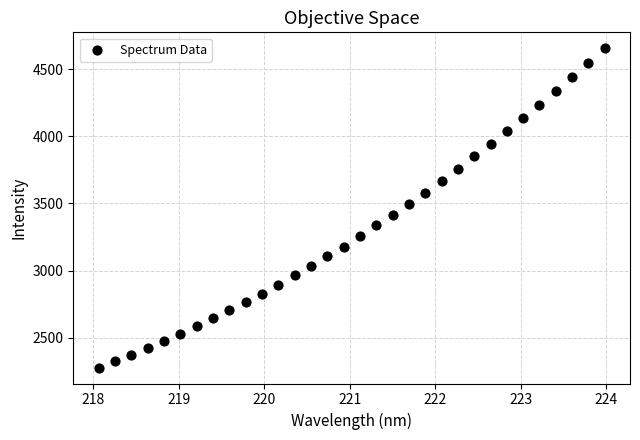

What is the range of X values (max minus min)?

5.9